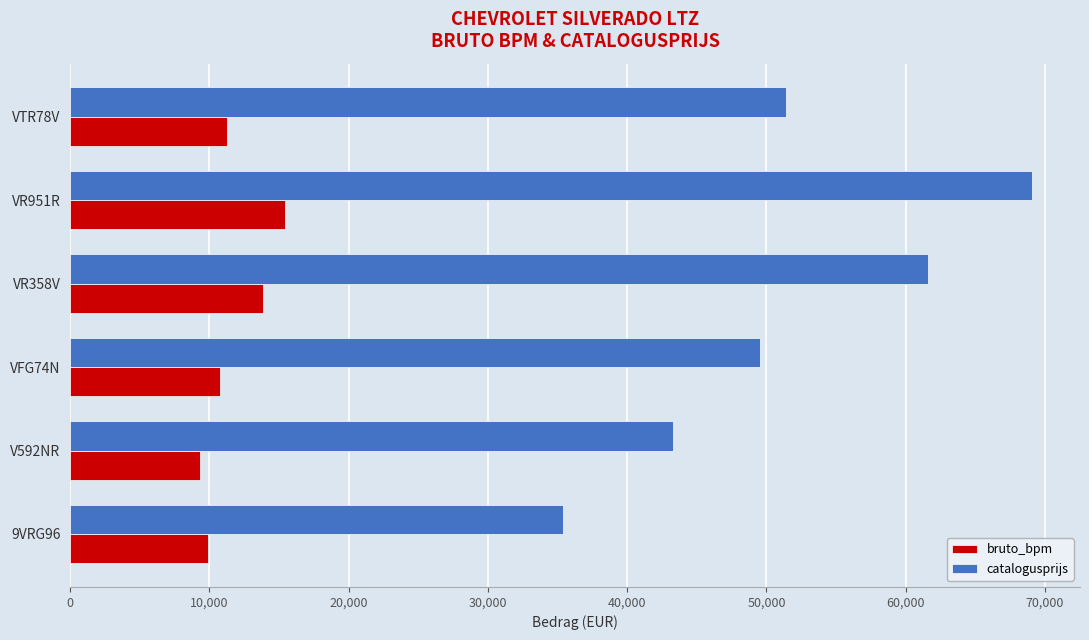

List the series in order of their overall mean, highest first.

catalogusprijs, bruto_bpm